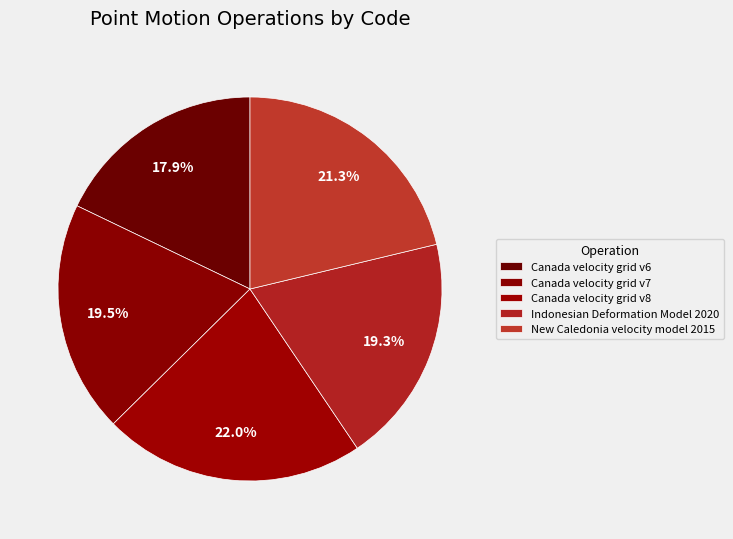

To the nearest percent, what percentage of the pie is Canada velocity grid v8?

22%